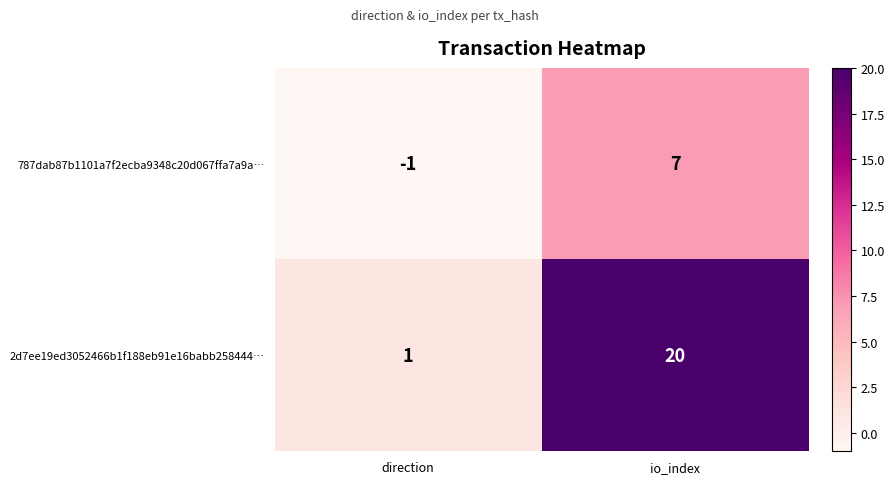

What is the greatest value displayed?

20